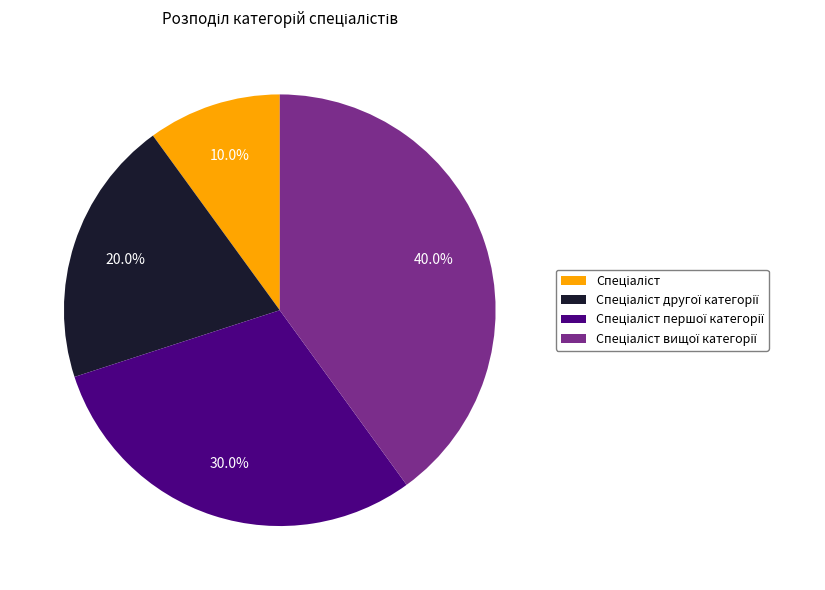

Is there a majority slice in this chart?

No